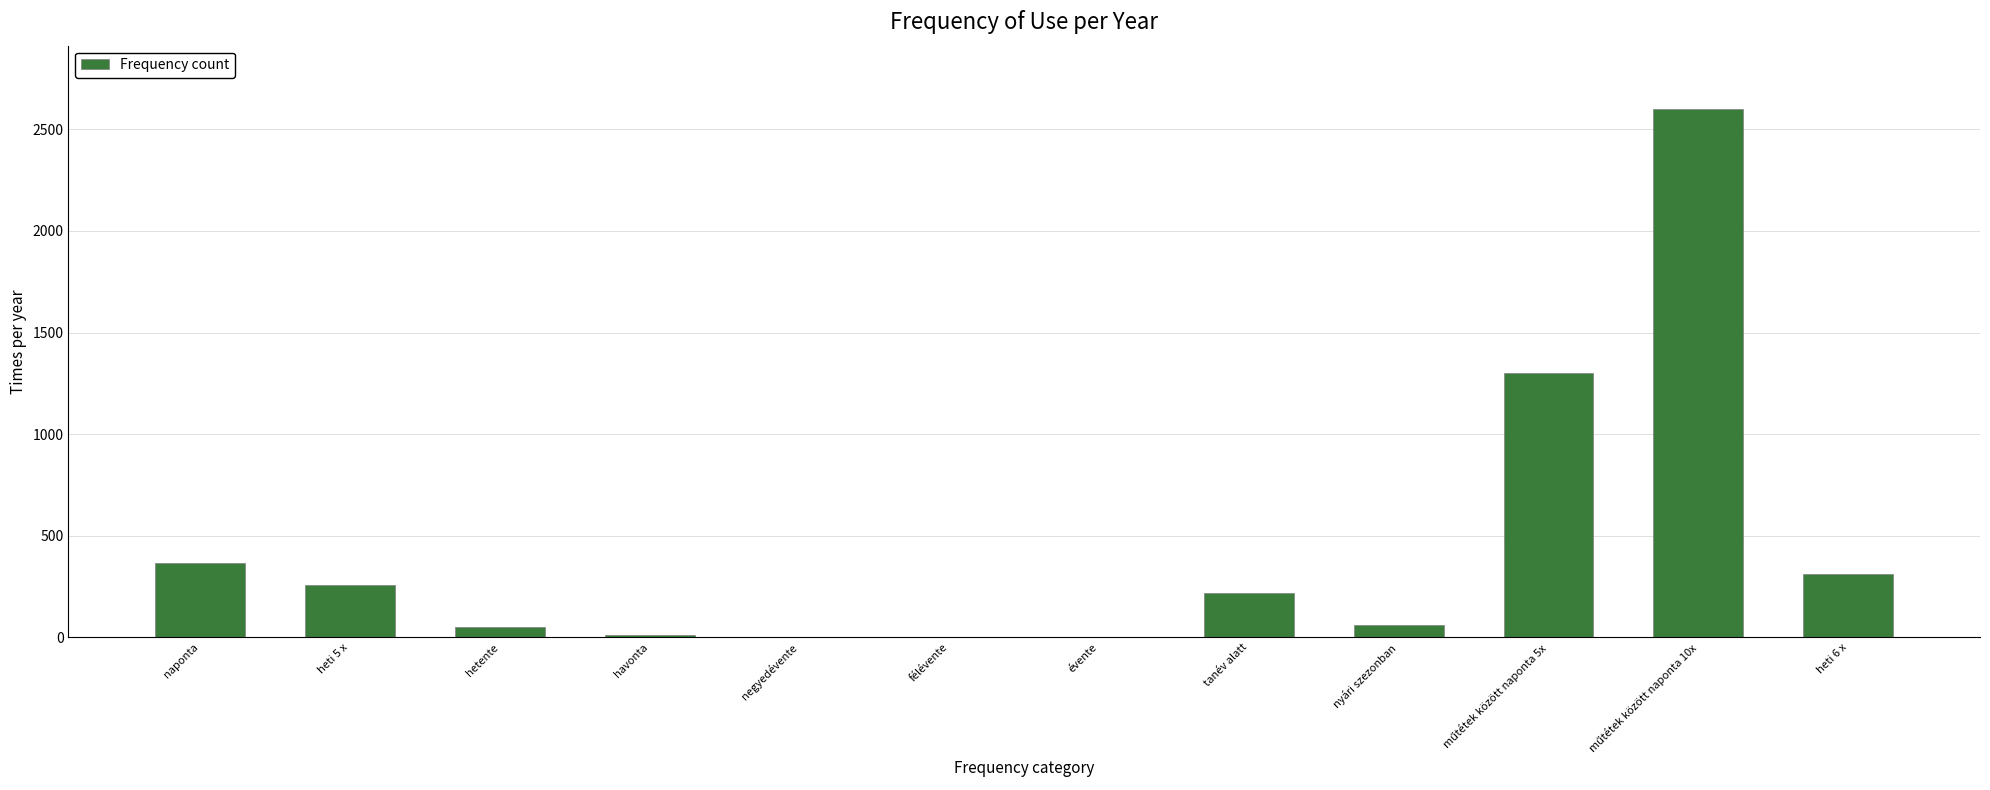

What is the sum of all values?

5188